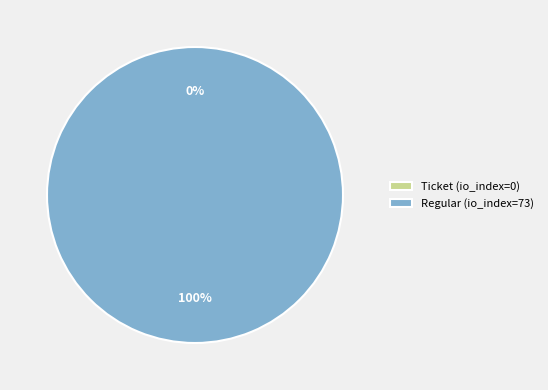

To the nearest percent, what is the difference between the largest and smallest slice percentages?

100%